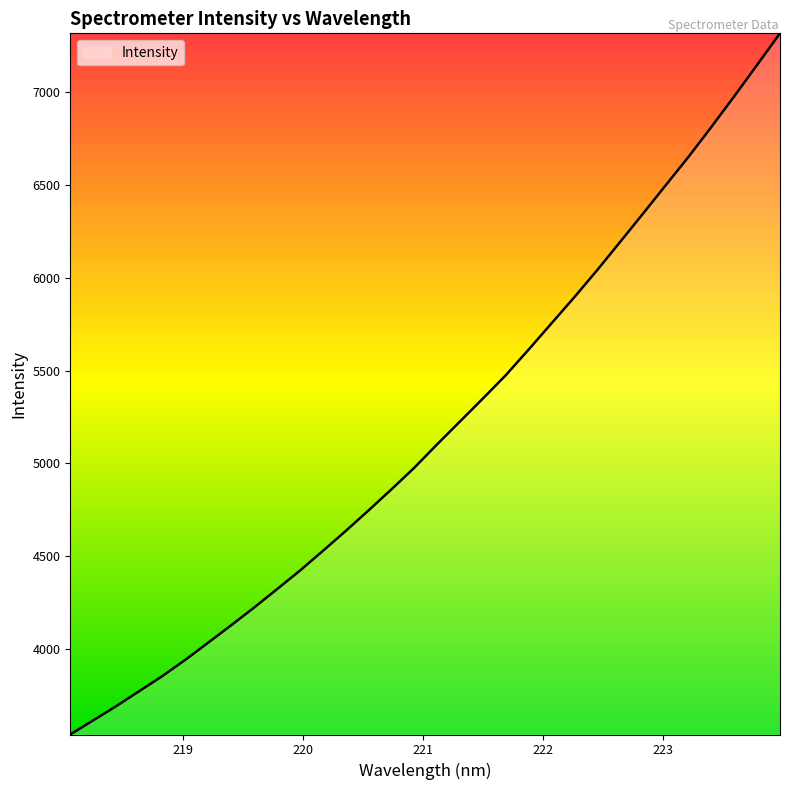

Reading left to right, list all the values displayed in this chart.

3539.2	3615.4	3691.4	3771.9	3852.4	3939.8	4032.4	4125.8	4220.9	4320.1	4419.8	4526.0	4633.5	4744.7	4858.2	4974.7	5101.1	5224.5	5348.1	5473.6	5612.0	5753.2	5894.4	6040.5	6191.9	6344.3	6498.6	6652.0	6813.1	6978.4	7147.5	7317.6